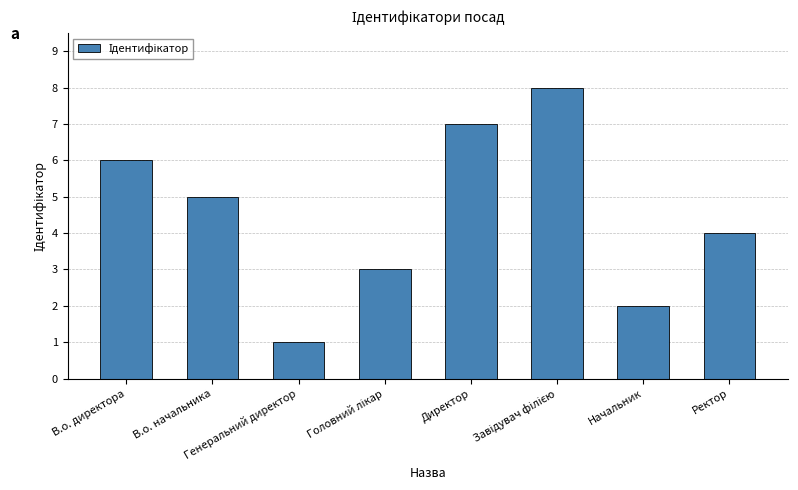

The chart shows a value of 2 at Ректор. True or false?

False